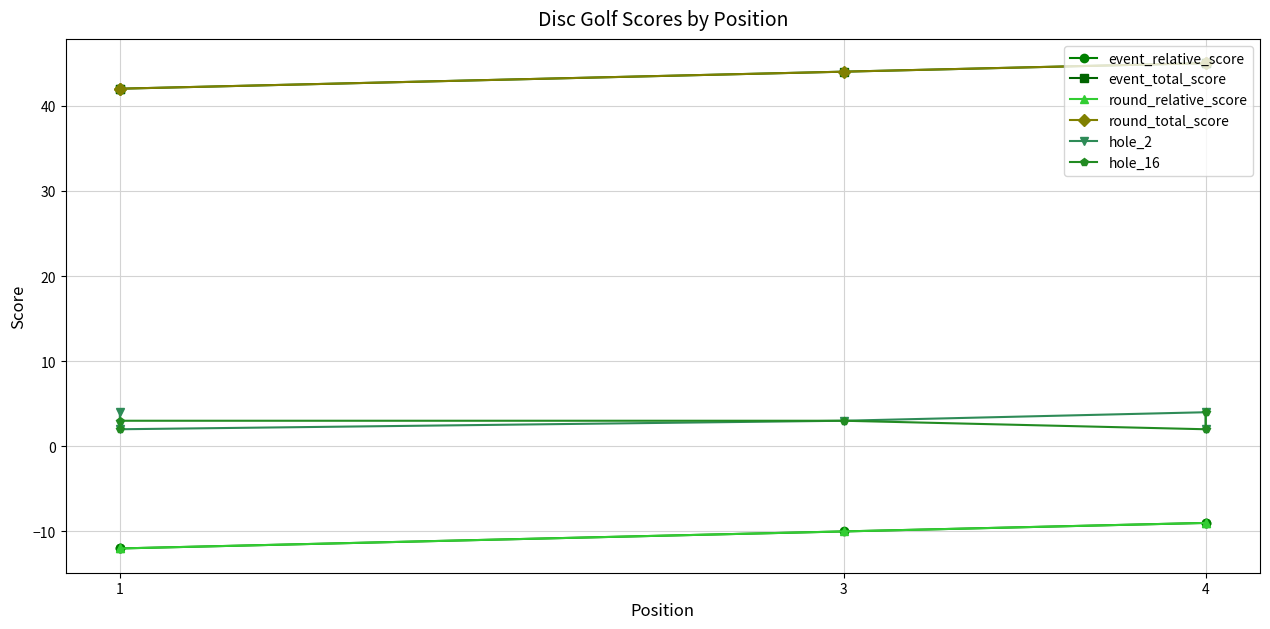

What is the label of the 1st point from the left?

1